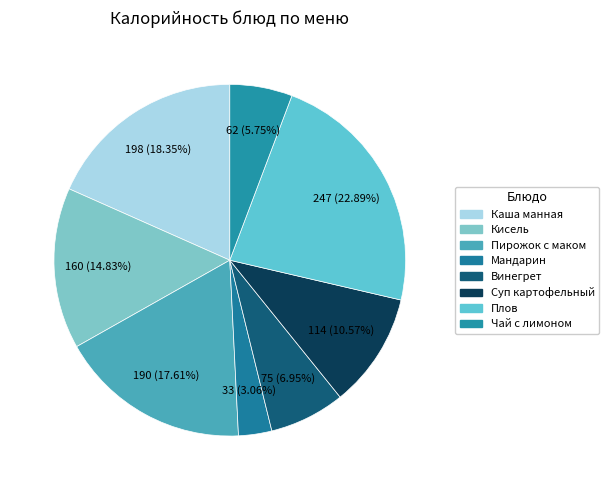

How many slices are in this pie chart?

8